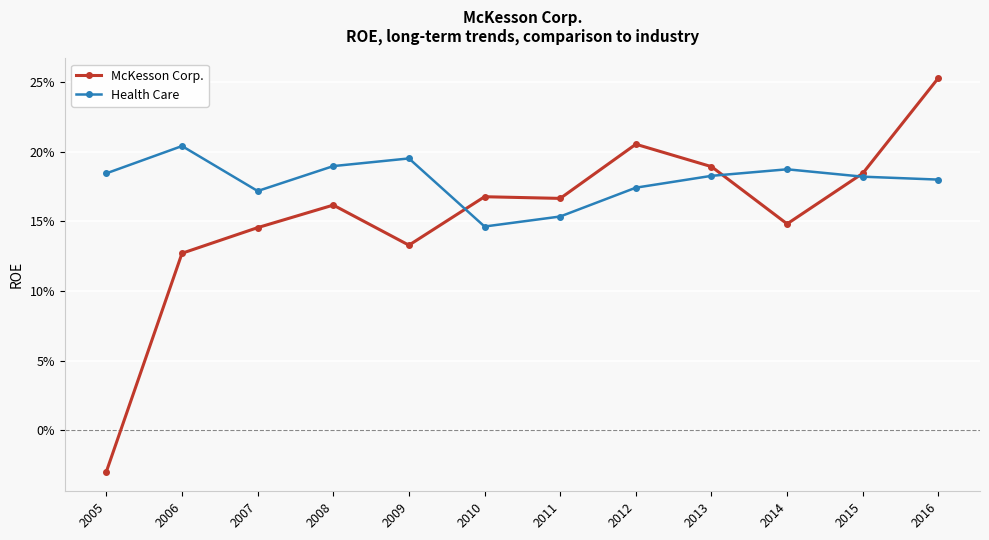

The value of Health Care at 2009 is 0.1. True or false?

False